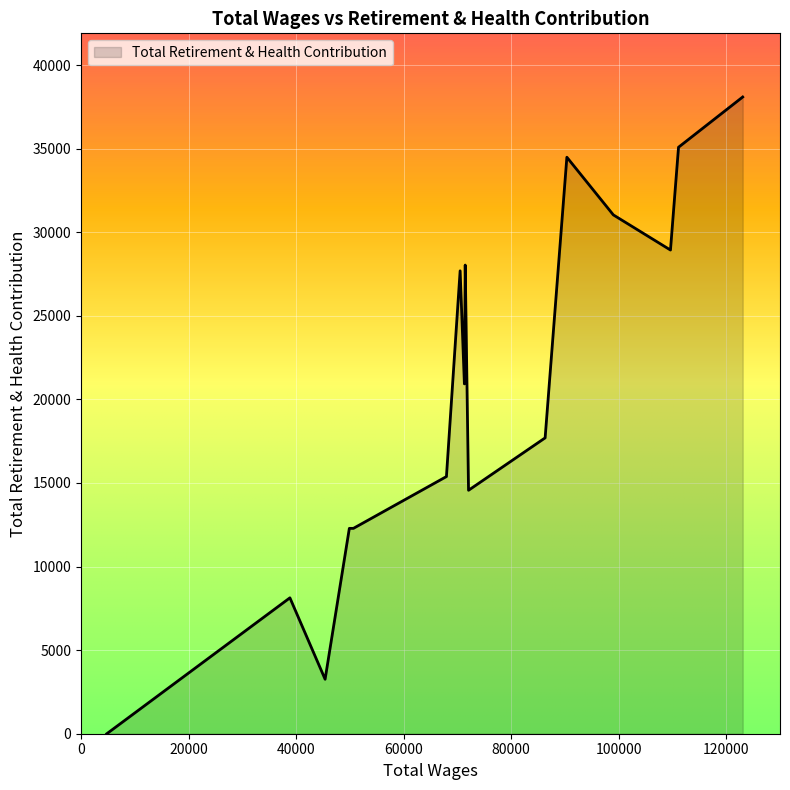

How many points are higher than both their immediate neighbors (excluding endpoints)?

4